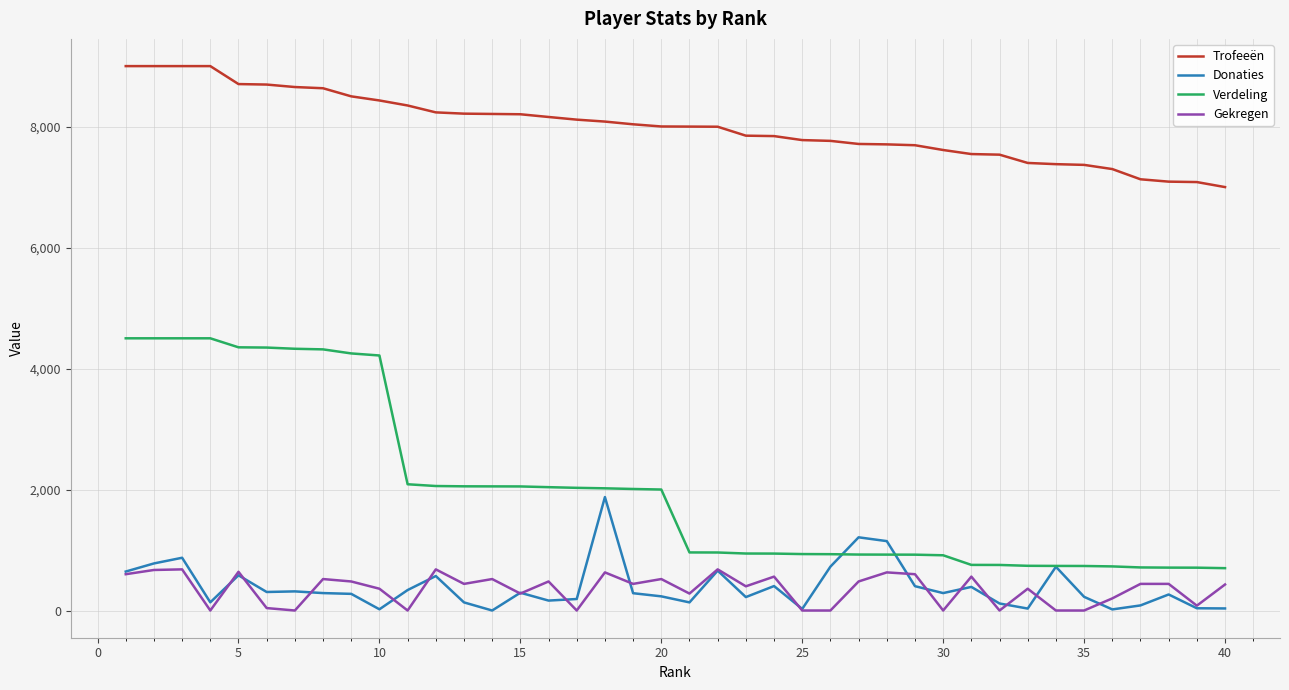

Rank the series by their maximum value, from lowest to highest.

Gekregen, Donaties, Verdeling, Trofeeën